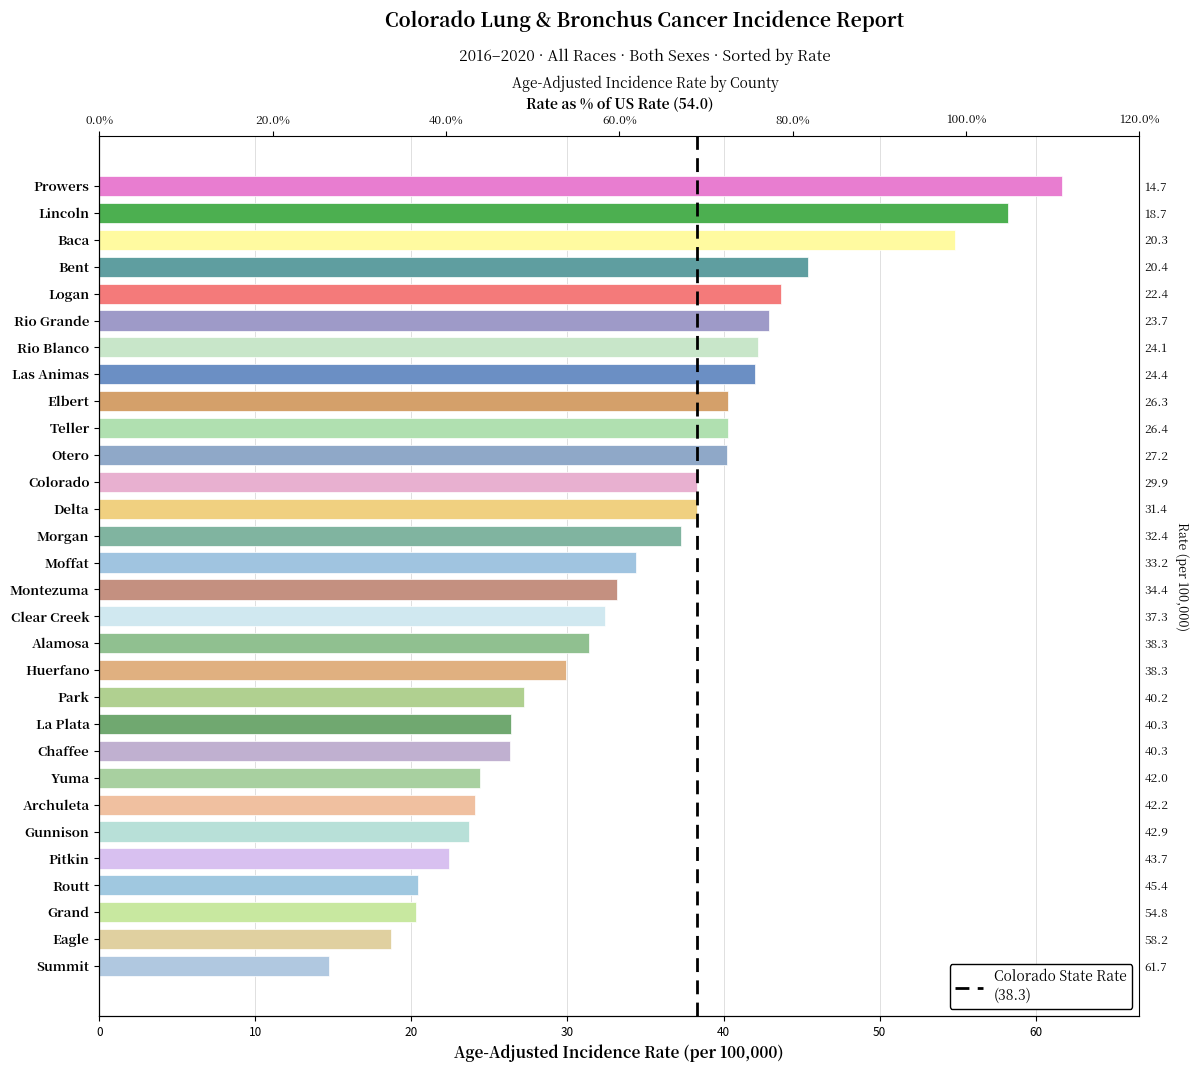

What is the ratio of the value at Archuleta to the value at Chaffee?

0.9